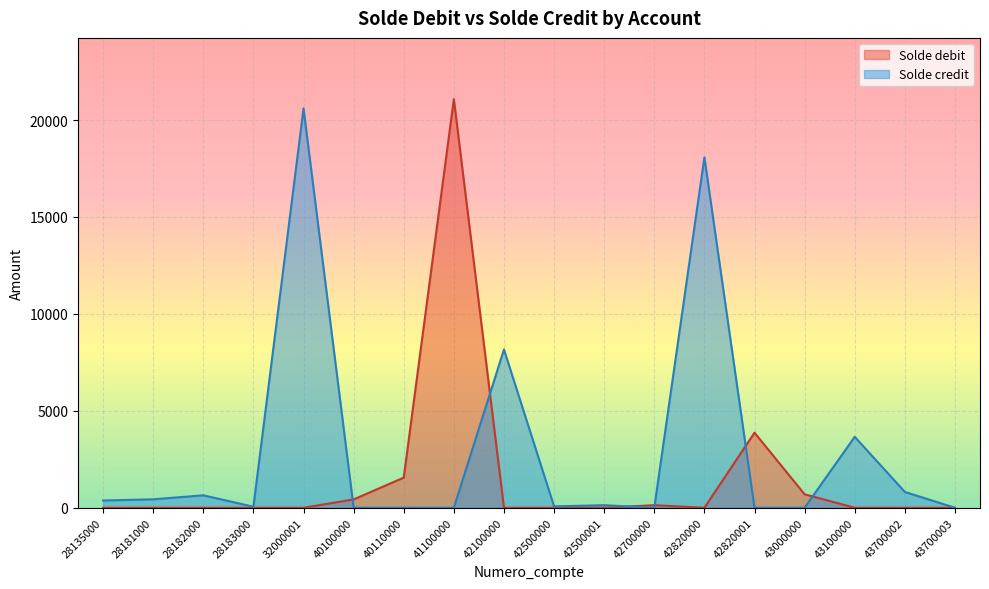

How many lines are shown in the chart?

2